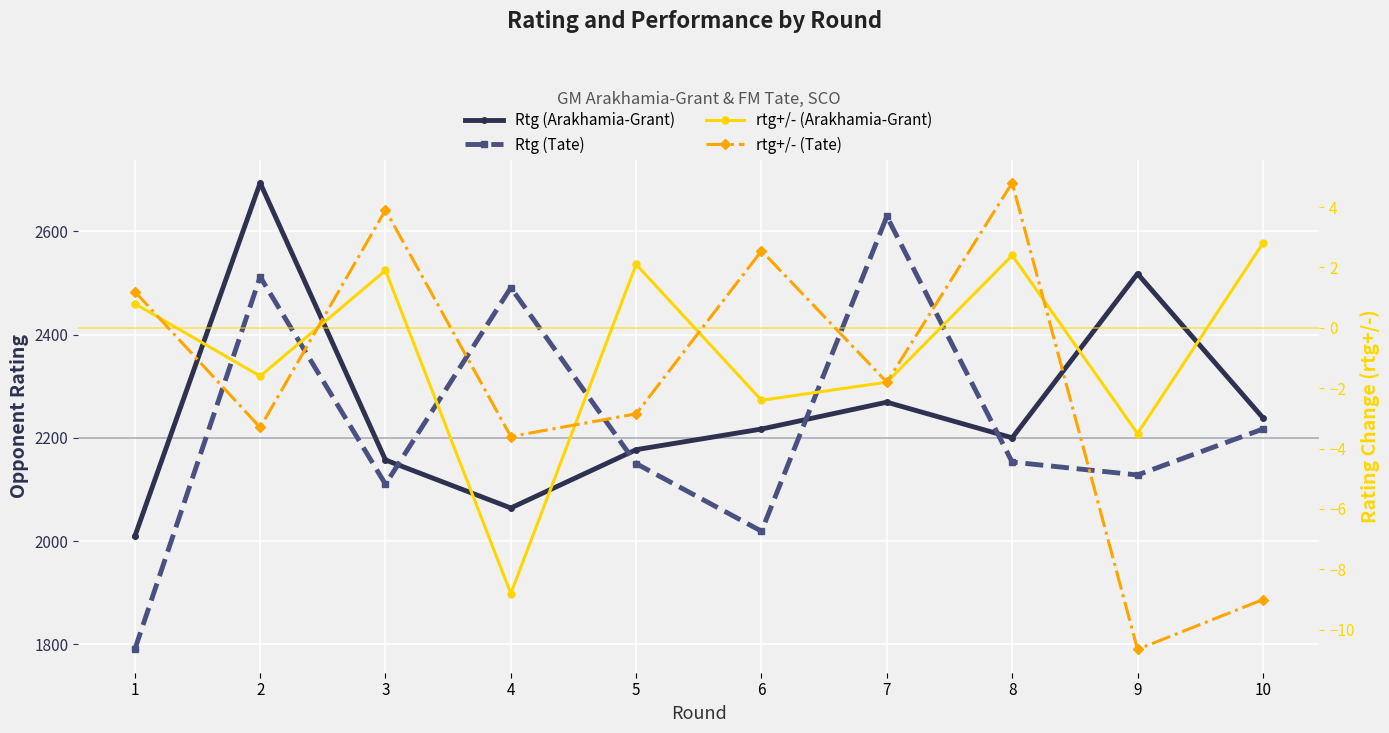

True or false: rtg+/- (Tate) and Rtg (Tate) cross at least once.

False